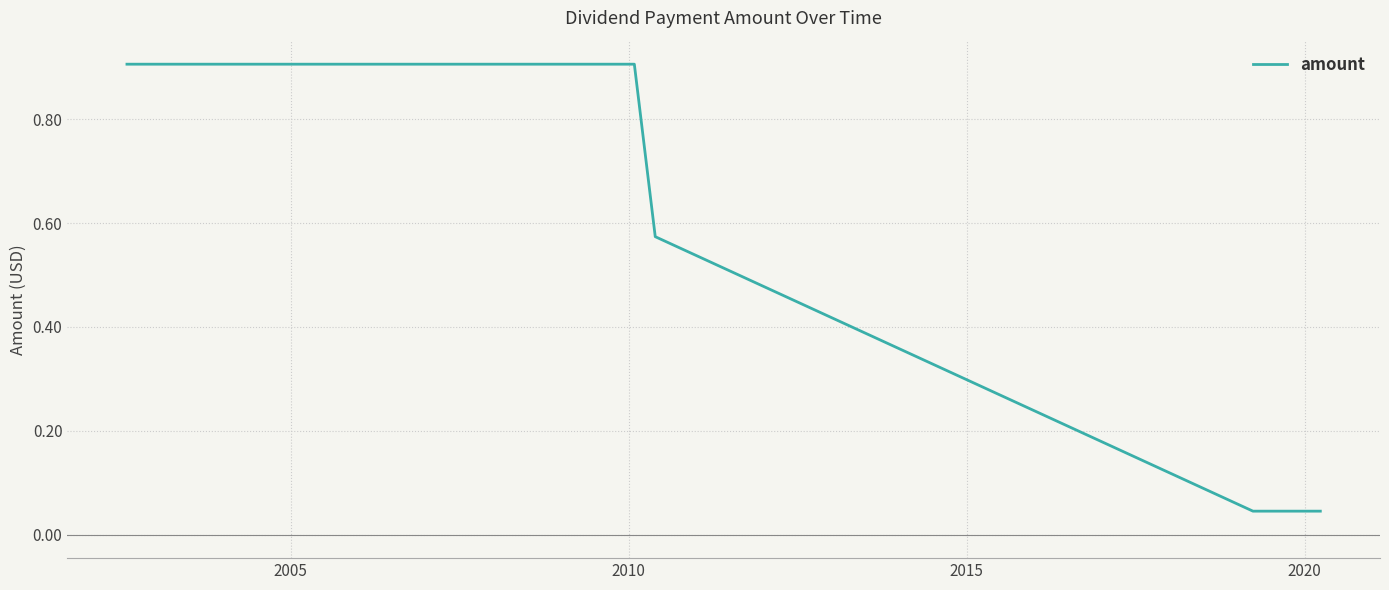

What is the maximum value shown in the chart?

0.9